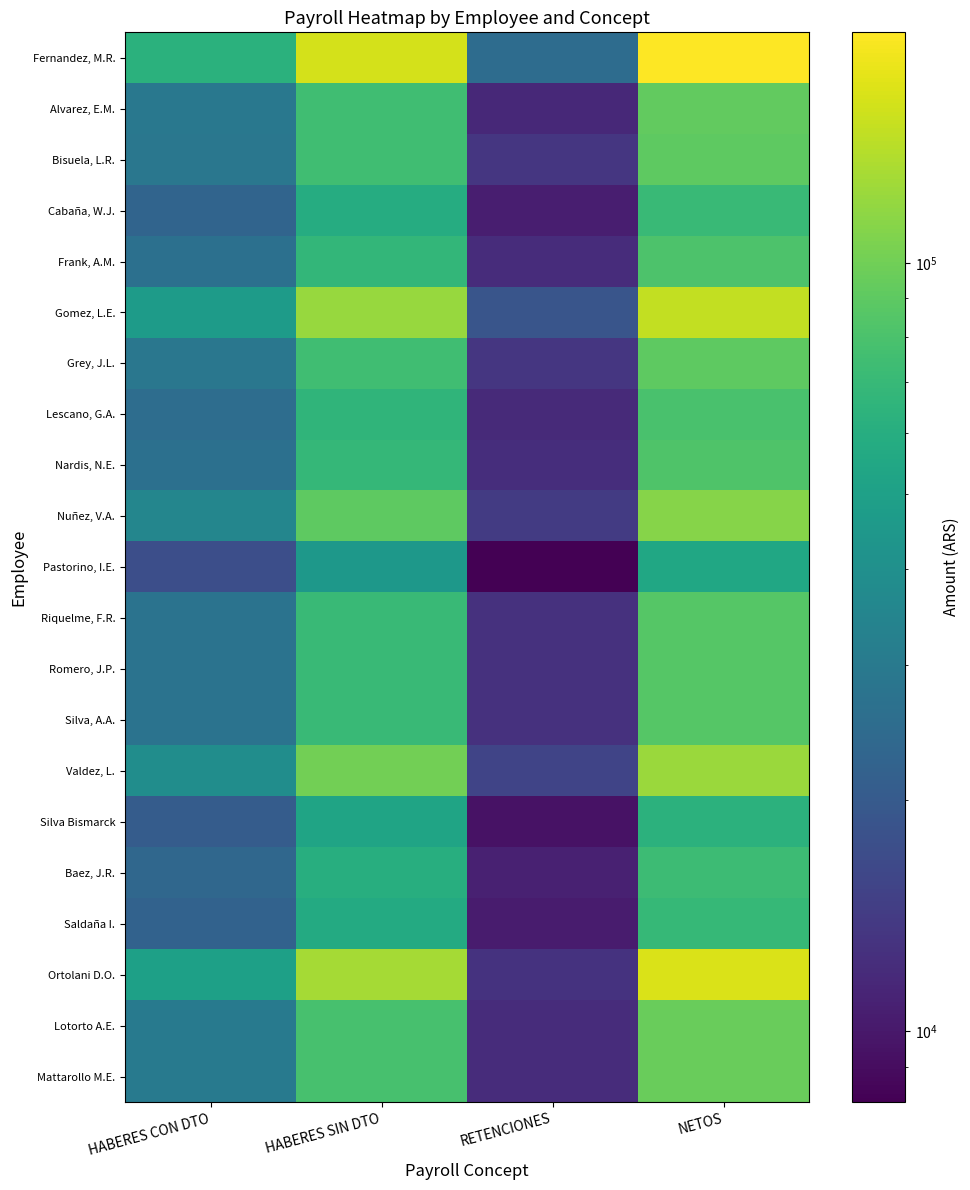

Which series has the largest total across all categories?

Fernandez, M.R.